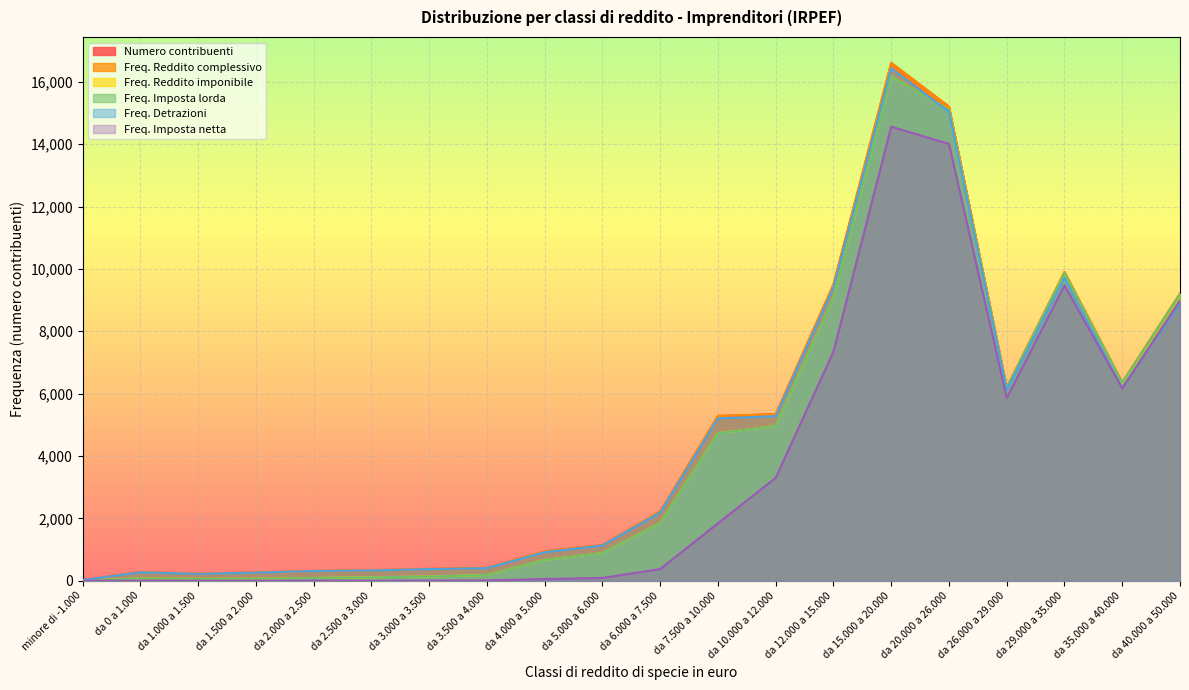

What position from the right is da 35.000 a 40.000?

2